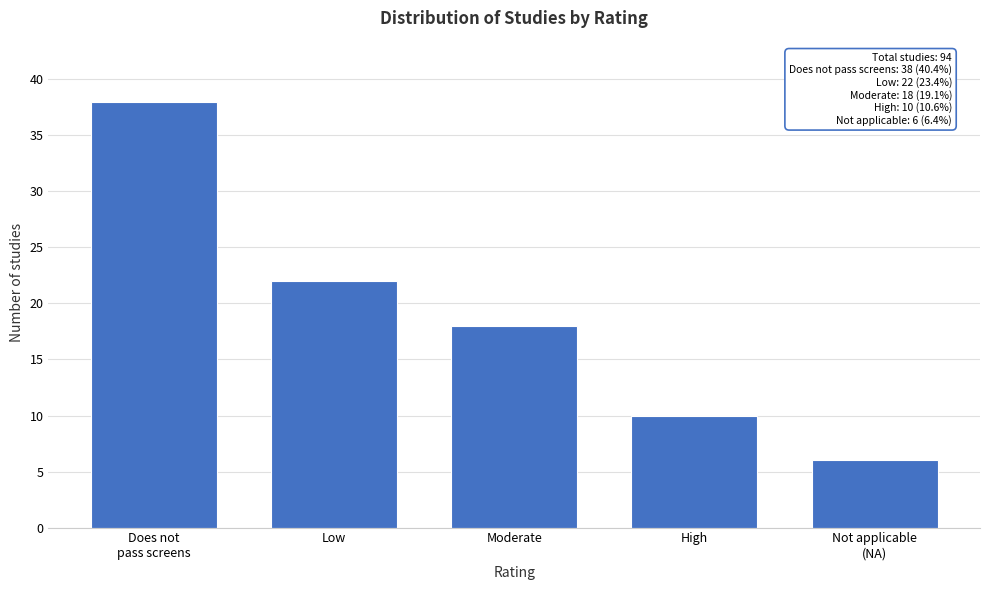

Reading left to right, what are all the values shown in this chart?

38	22	18	10	6